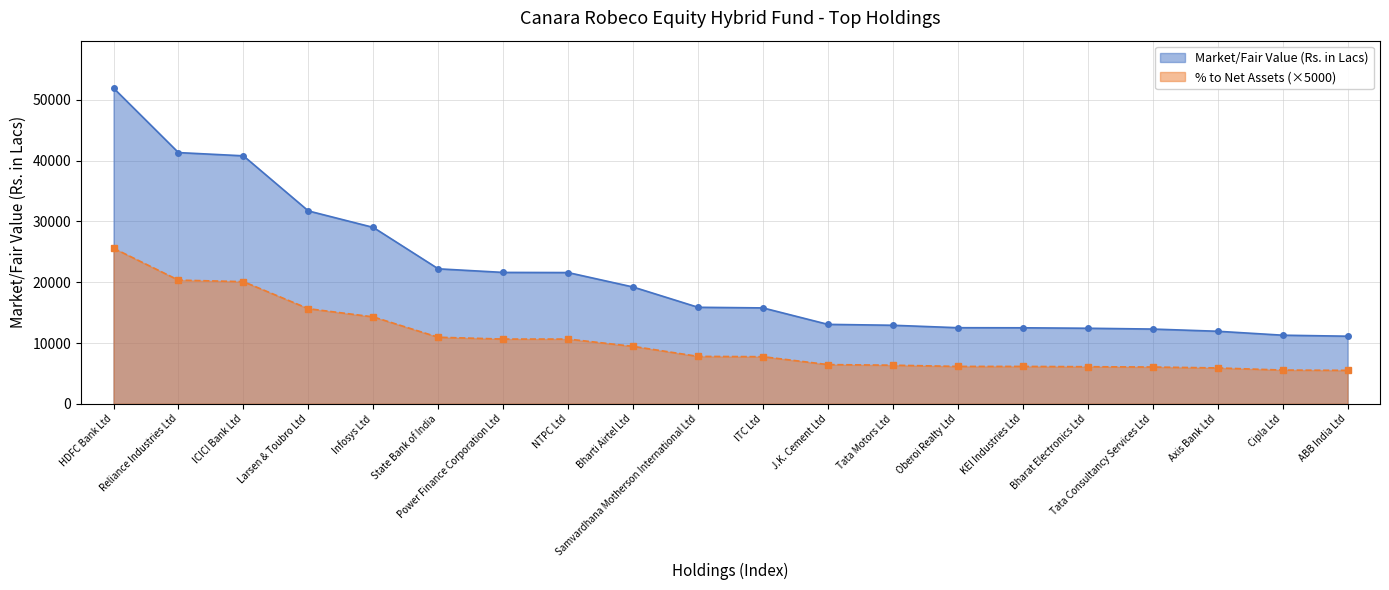

Between Bharti Airtel Ltd and Tata Motors Ltd, which is larger?

Bharti Airtel Ltd